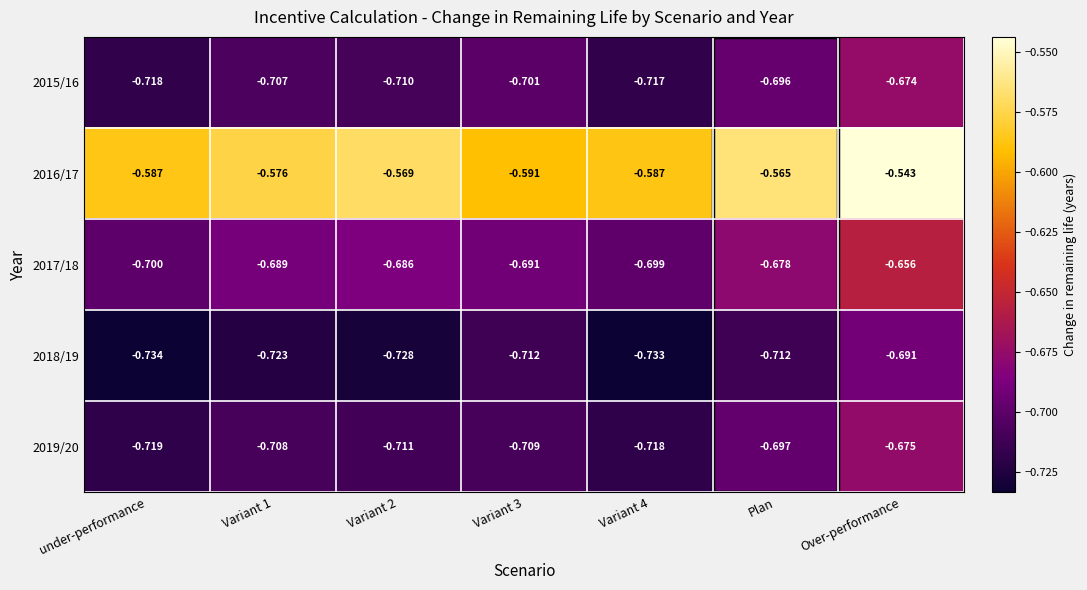

What is the difference between the highest and lowest values at Variant 1?

0.1